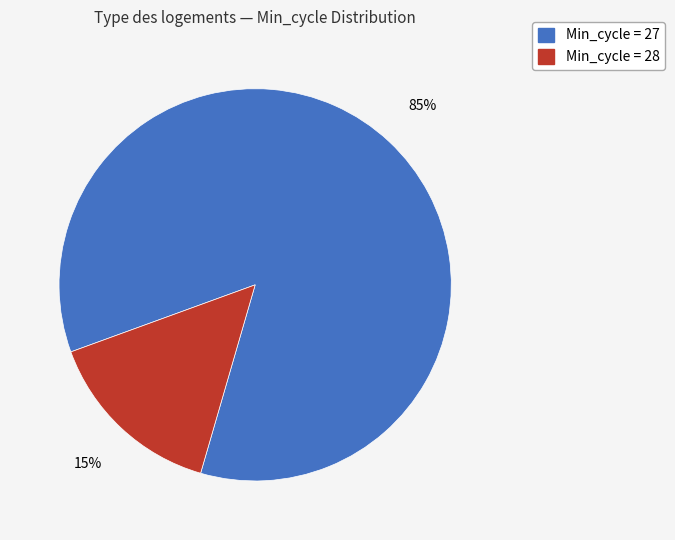

Is there a majority slice in this chart?

Yes